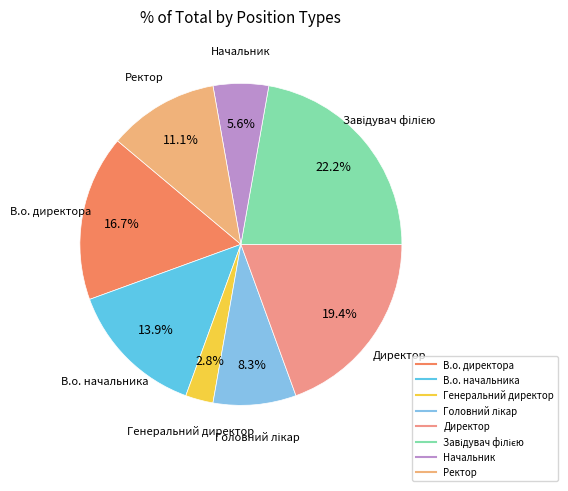

Count the number of slices in the pie.

8